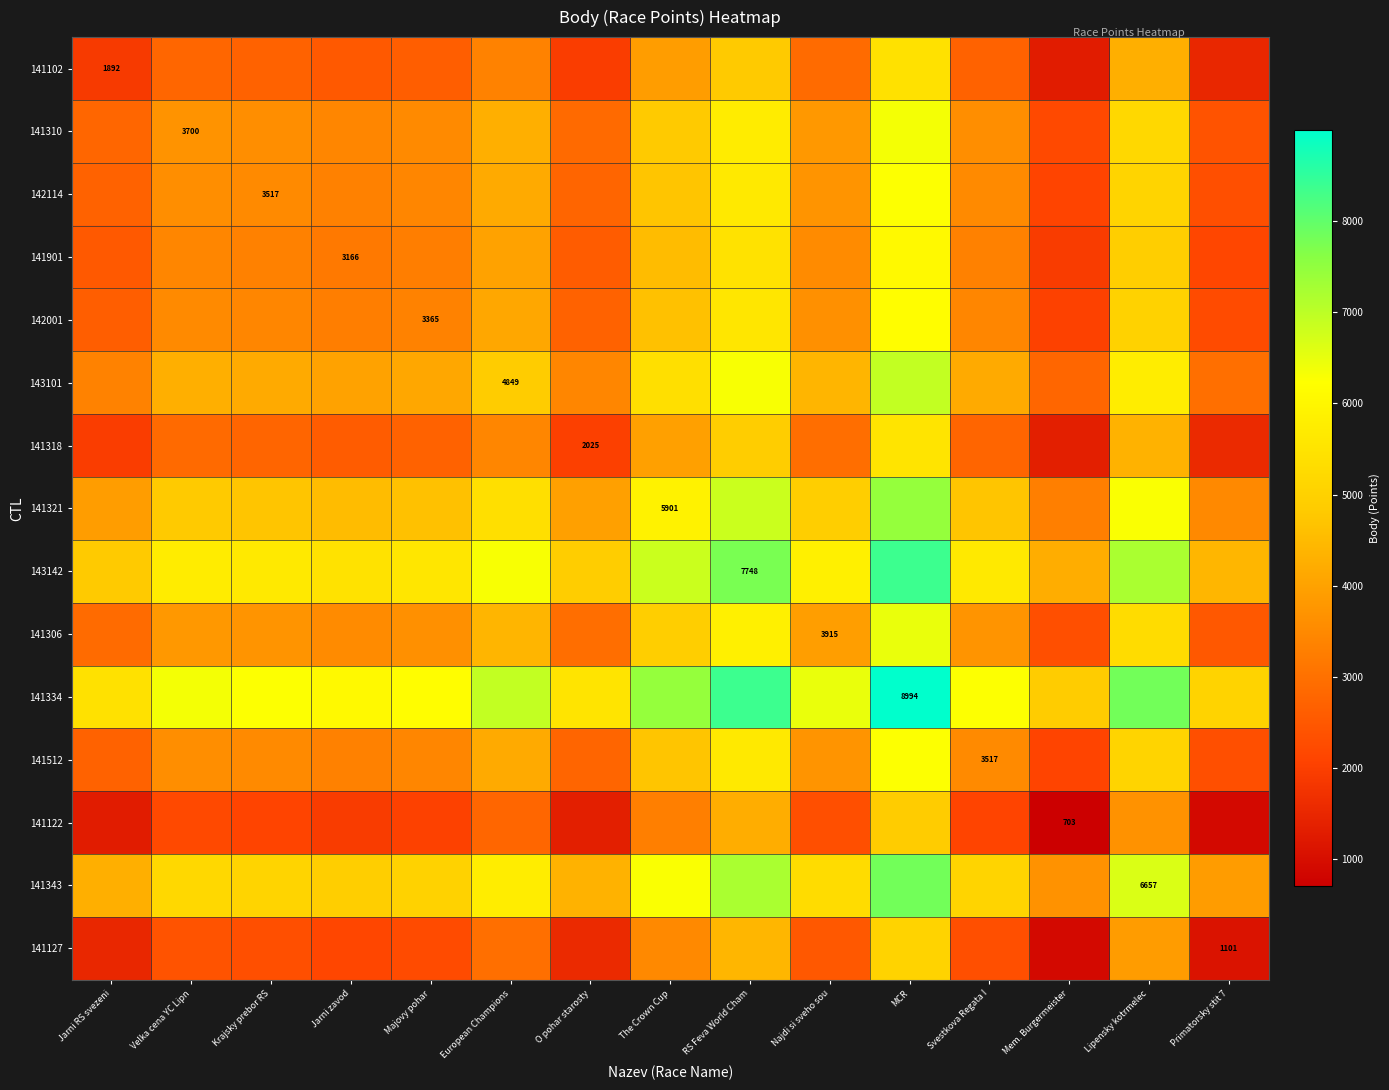

At which label does 141127 first exceed 2309?

Velka cena YC Lipn